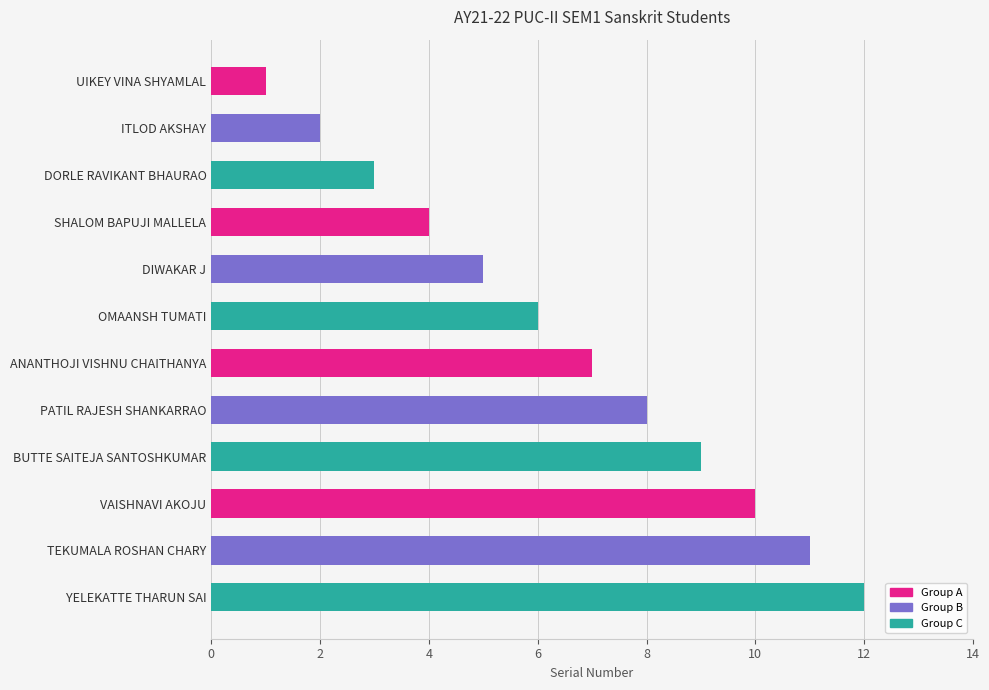

How many data points are less than 7?

6